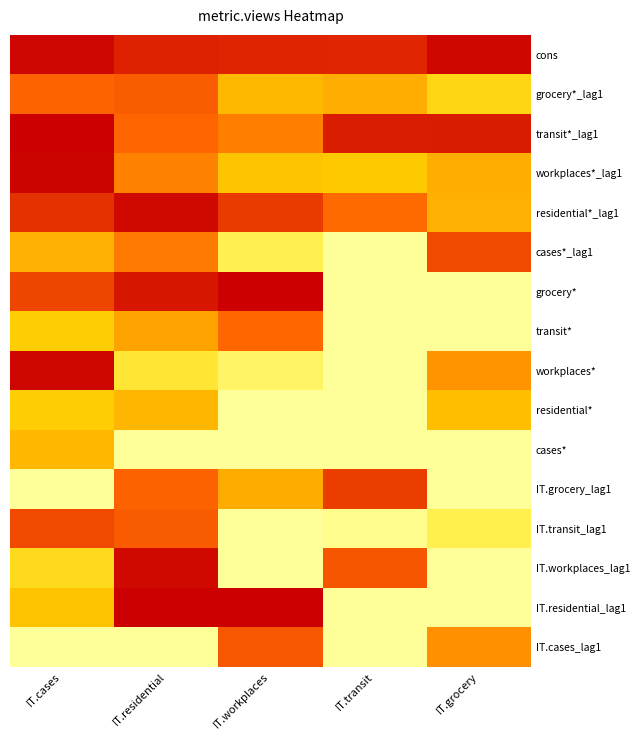

What is the maximum value shown in the chart?

615.2